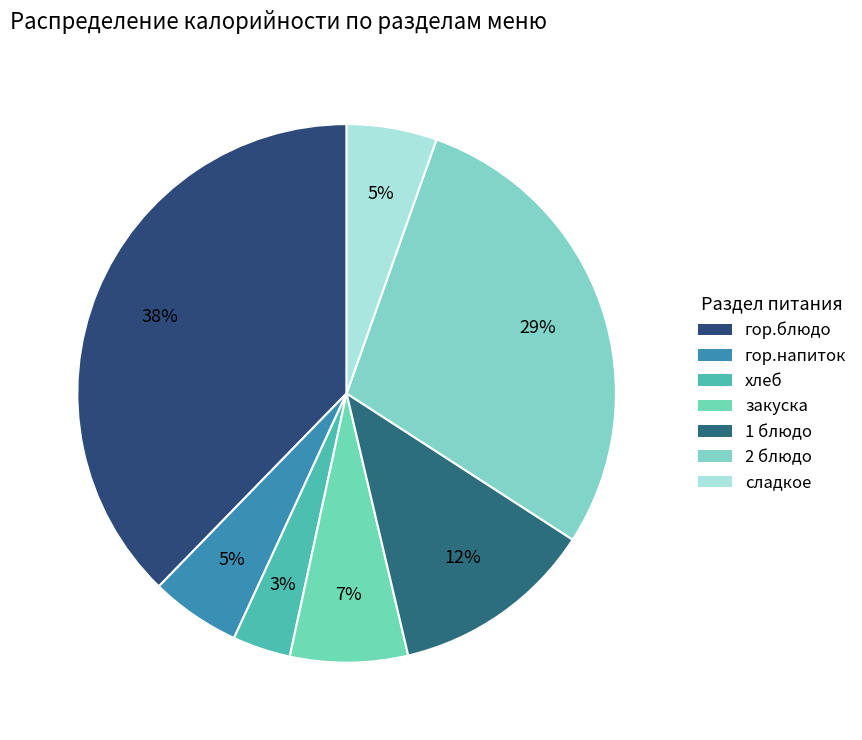

How many slices are in this pie chart?

7